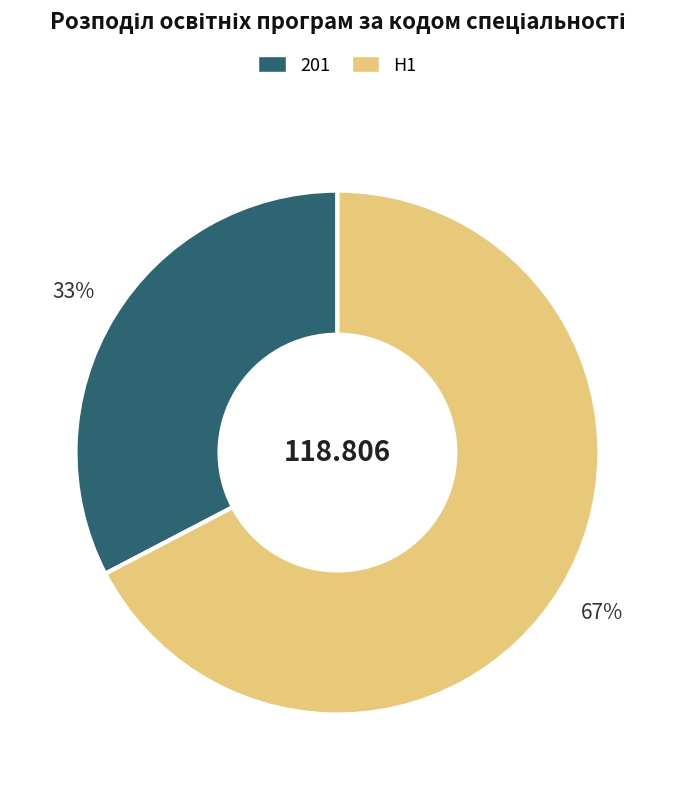

Which has a higher value, 201 or H1?

H1